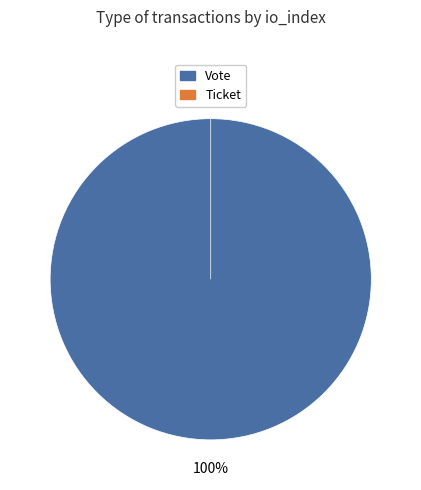

What is the change in value from Vote to Ticket?

-1